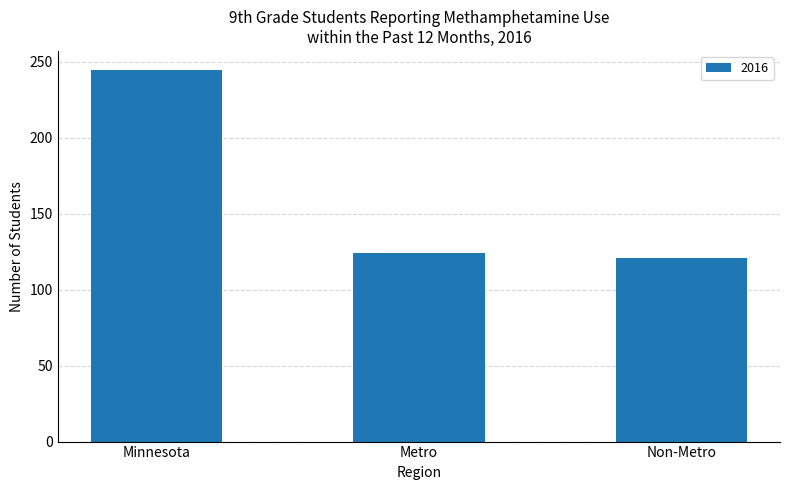

Which label corresponds to the largest value in the chart?

Minnesota